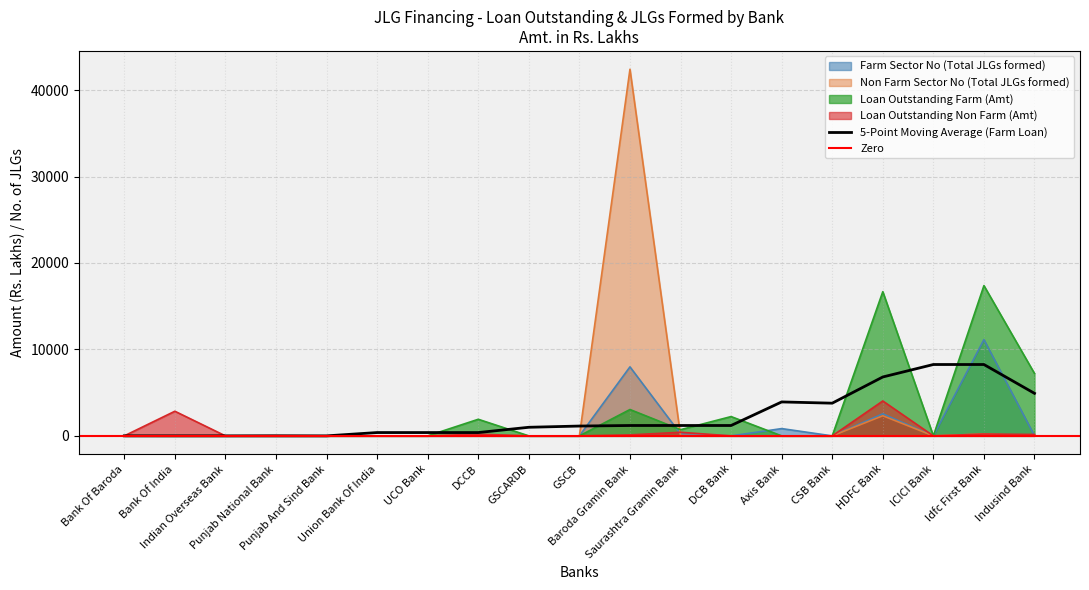

How many categories are shown in the chart?

19